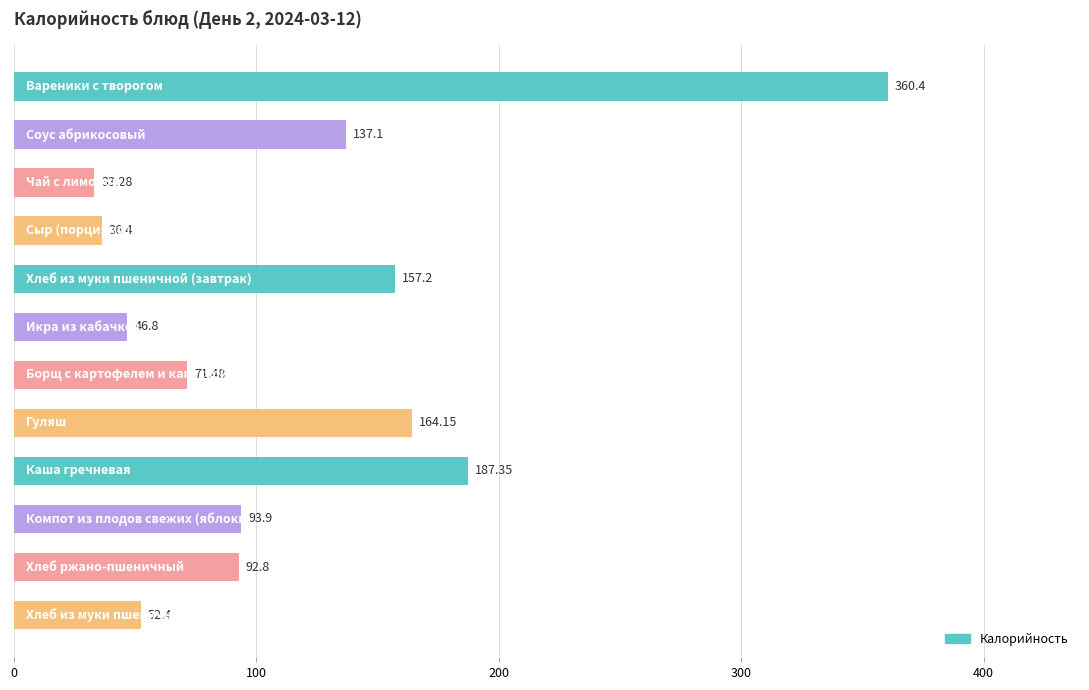

What is the average value?

119.4